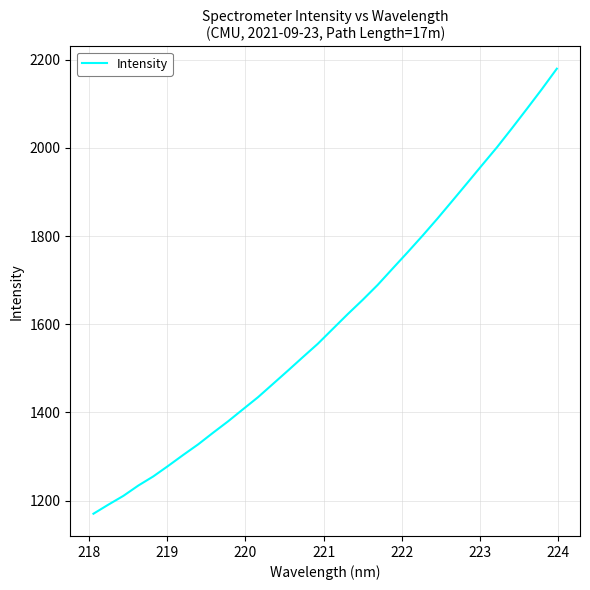

What is the difference between the maximum and minimum values?

1009.5